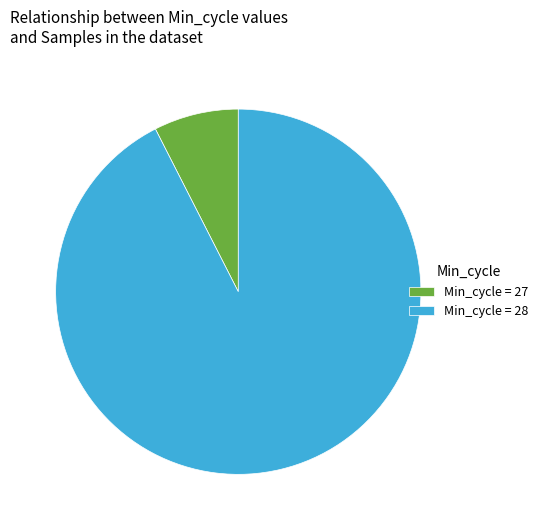

The Min_cycle = 27 slice represents 7% of the pie. True or false?

True